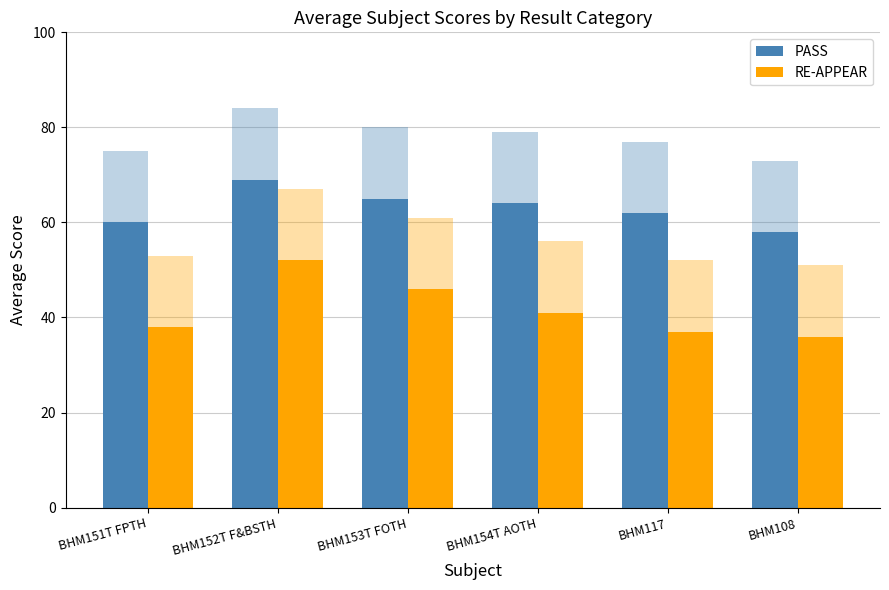

Is it true that PASS equals 107 at BHM151T FPTH?

False